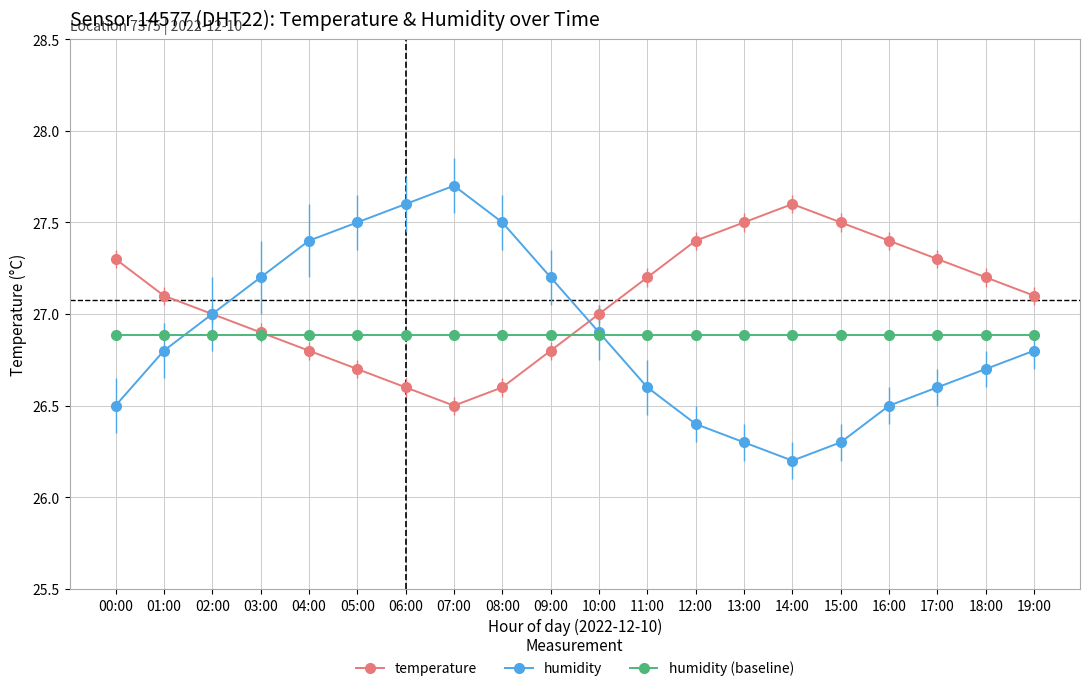

What is the sum of all humidity values?

537.7